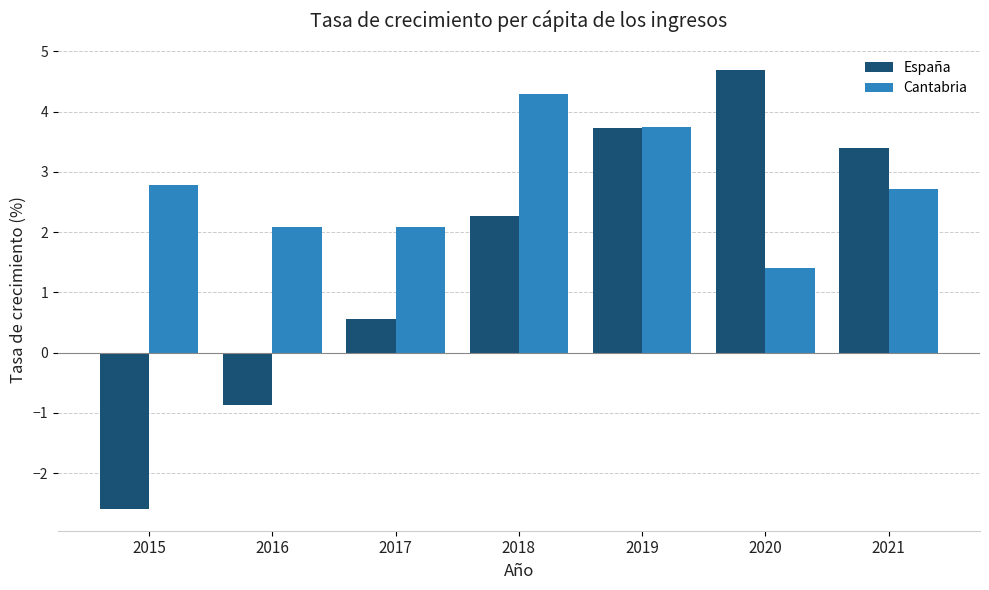

List the series in order of their peak value, lowest first.

Cantabria, España